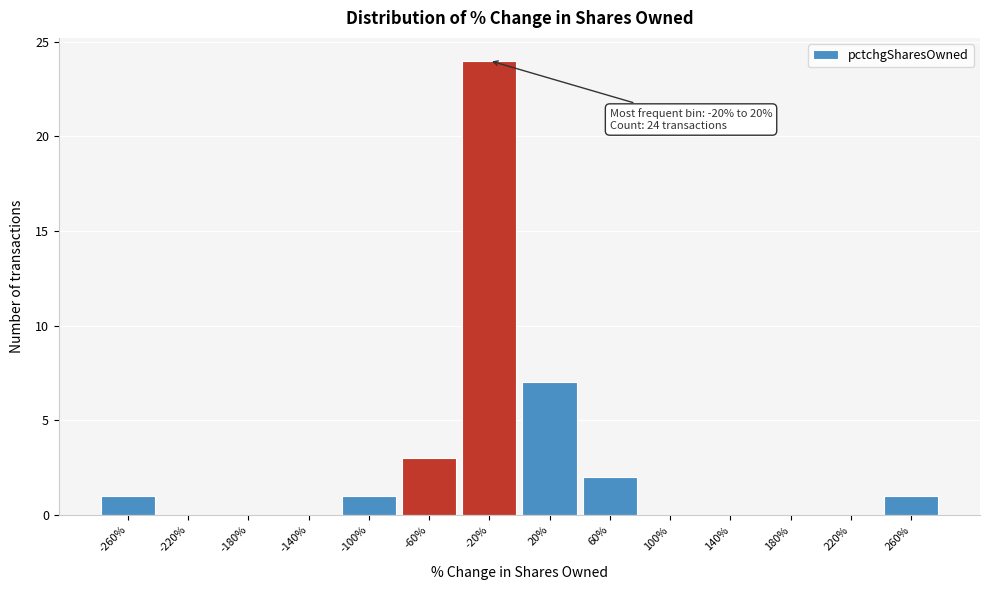

Reading left to right, transcribe all the data shown in this chart.

-260%=1	-220%=0	-180%=0	-140%=0	-100%=1	-60%=3	-20%=24	20%=7	60%=2	100%=0	140%=0	180%=0	220%=0	260%=1